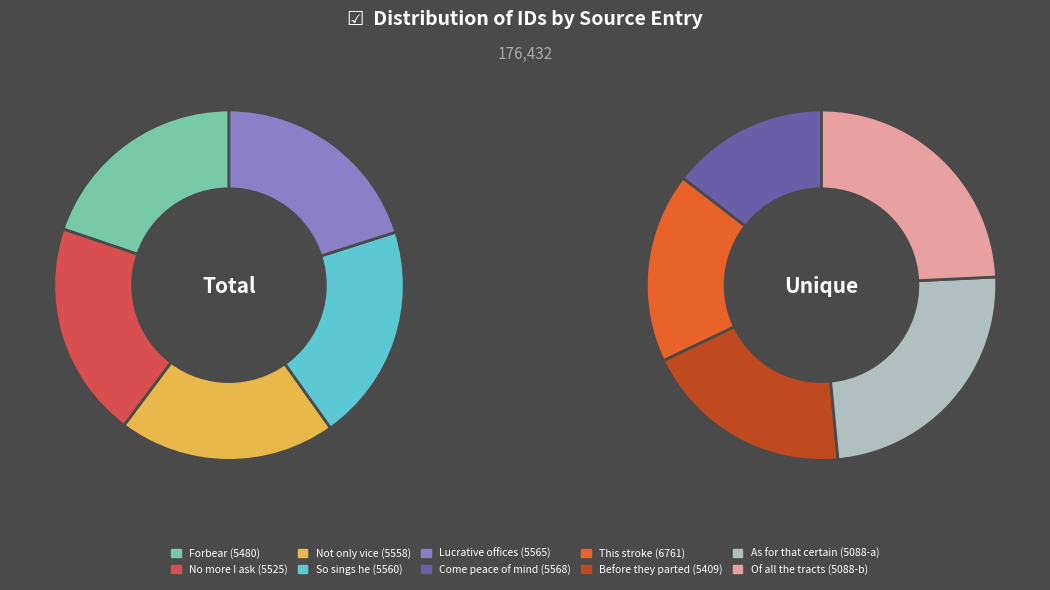

Combined, do Before they parted (5409) and Come peace of mind (5568) account for over 50%?

No